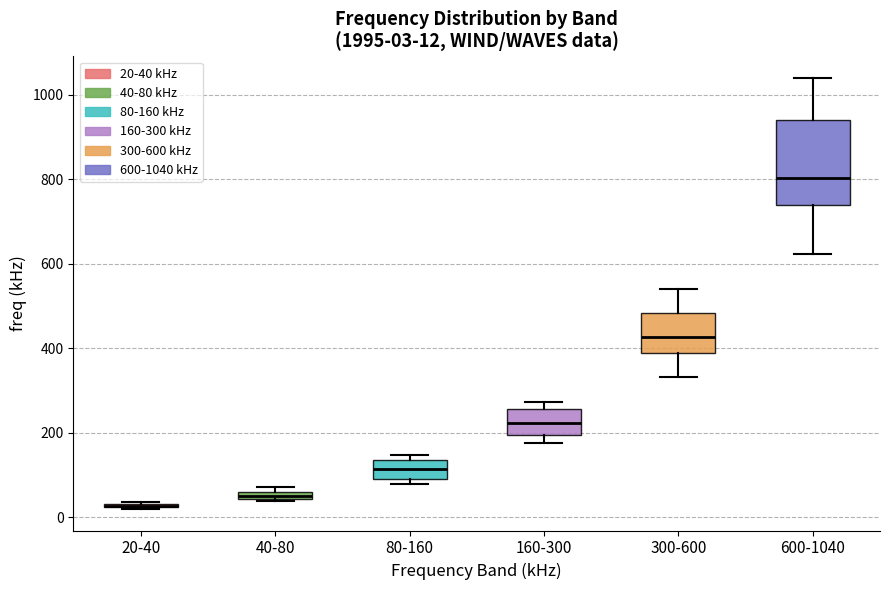

Comparing the boxes themselves (not the whiskers), which one is the tallest?

600-1040